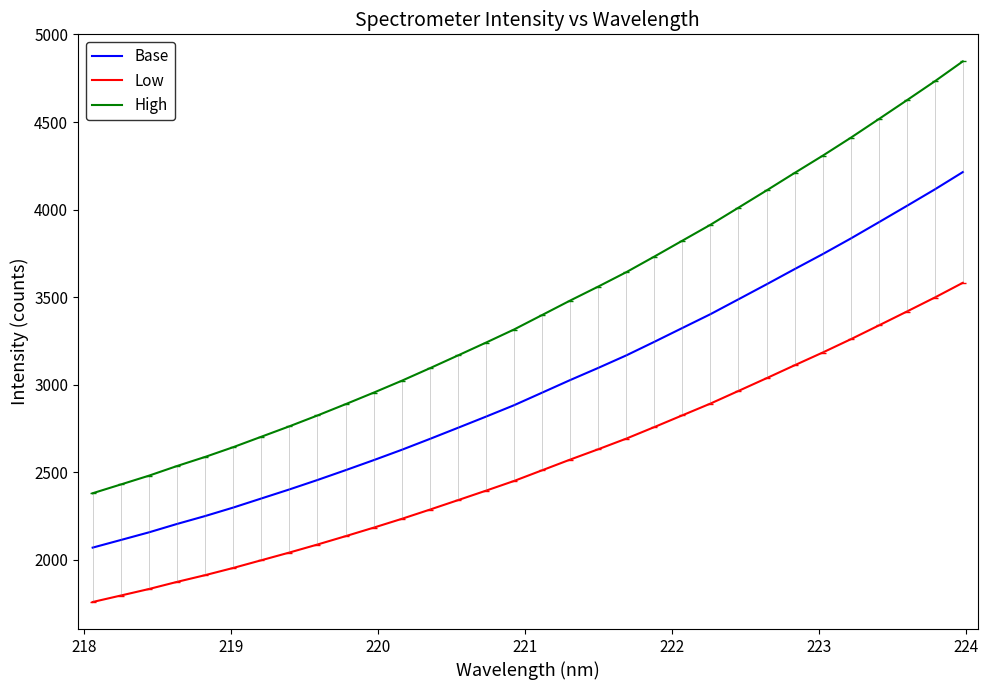

What is the maximum value for High?

4846.5